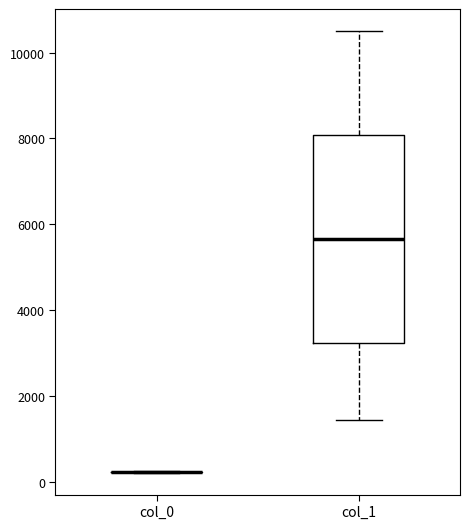

Comparing the boxes themselves (not the whiskers), which one is the tallest?

col_1